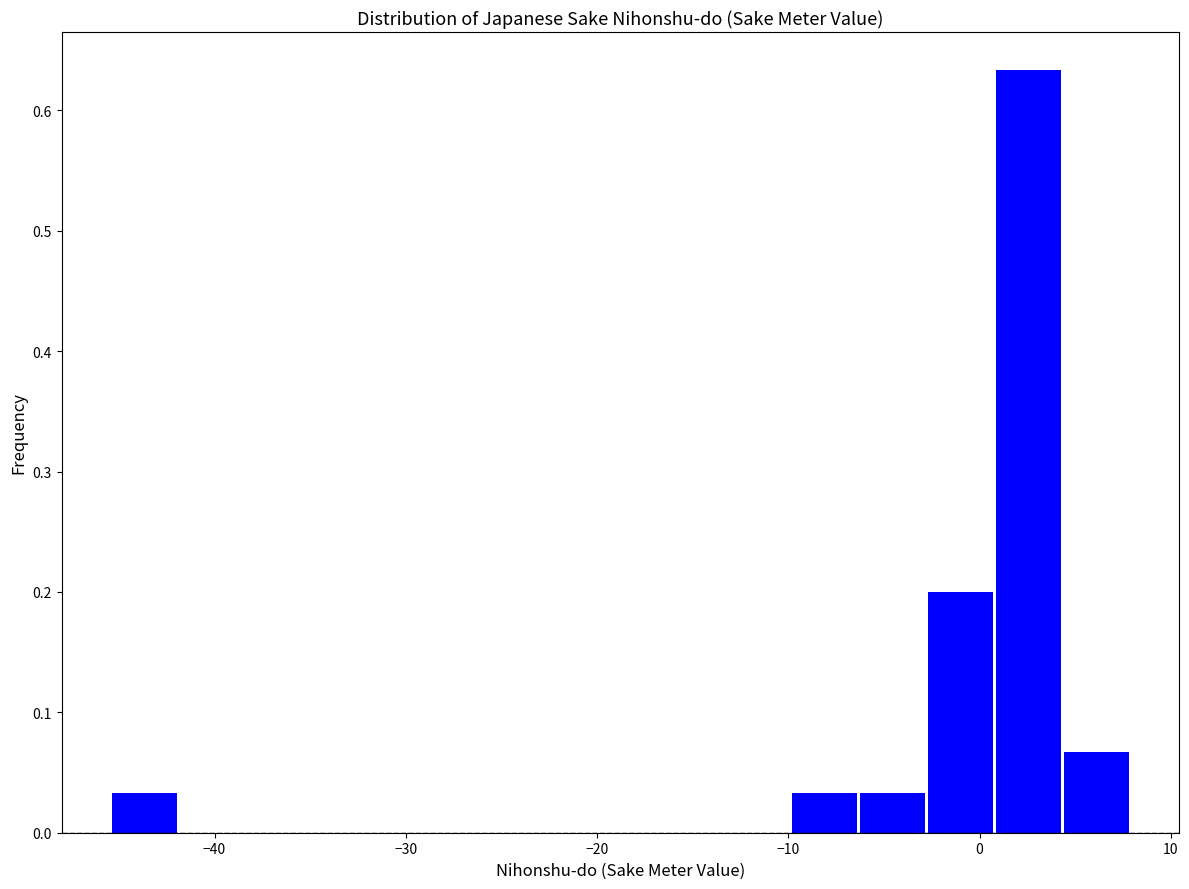

Around what value on the x-axis is the tallest bar? Give the approximate position of its centre, as read against the axis.

3